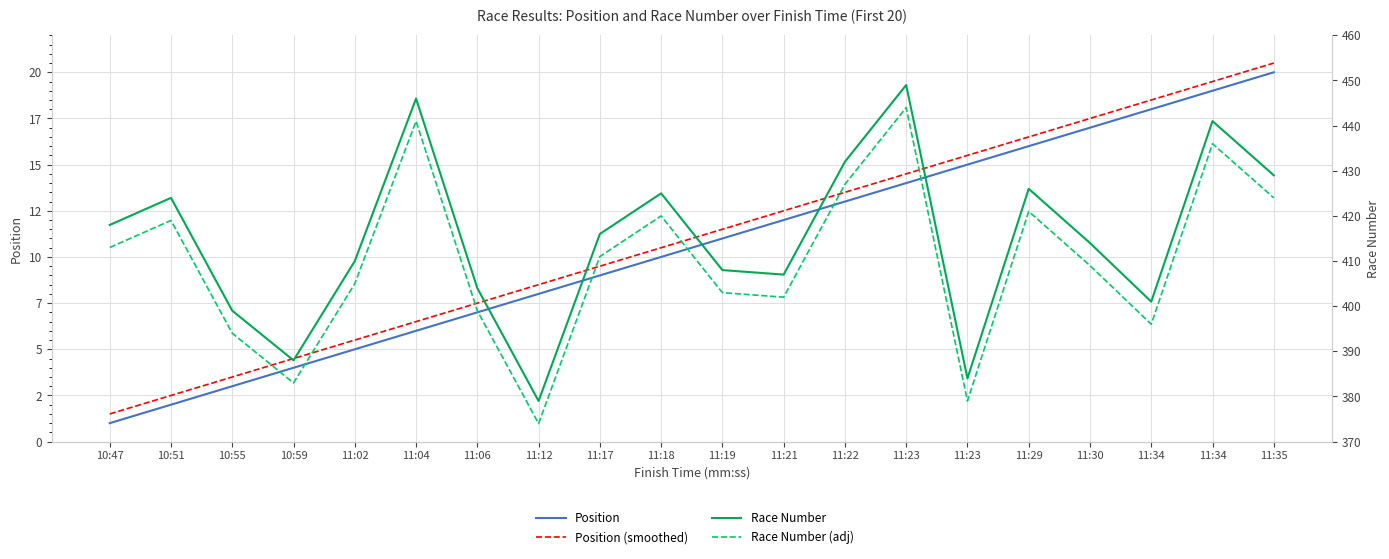

Reading left to right, list all the values displayed in this chart.

Position: 1.0	2.0	3.0	4.0	5.0	6.0	7.0	8.0	9.0	10.0	11.0	12.0	13.0	14.0	15.0	16.0	17.0	18.0	19.0	20.0
Position (smoothed): 1.5	2.5	3.5	4.5	5.5	6.5	7.5	8.5	9.5	10.5	11.5	12.5	13.5	14.5	15.5	16.5	17.5	18.5	19.5	20.5
Race Number: 418.0	424.0	399.0	388.0	410.0	446.0	404.0	379.0	416.0	425.0	408.0	407.0	432.0	449.0	384.0	426.0	414.0	401.0	441.0	429.0
Race Number (adj): 413.0	419.0	394.0	383.0	405.0	441.0	399.0	374.0	411.0	420.0	403.0	402.0	427.0	444.0	379.0	421.0	409.0	396.0	436.0	424.0